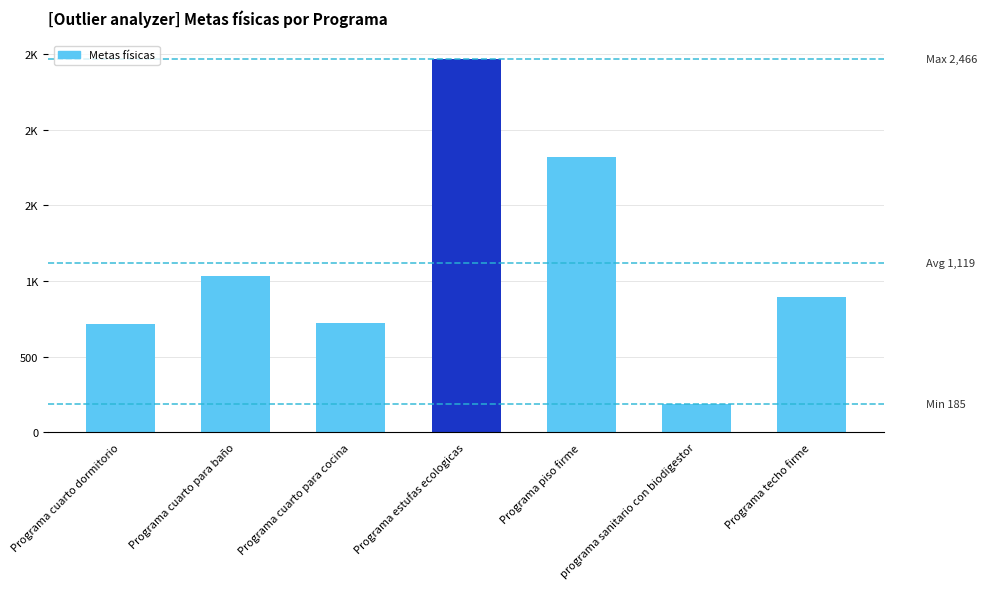

What is the difference between the values at programa sanitario con biodigestor and Programa cuarto dormitorio?

527